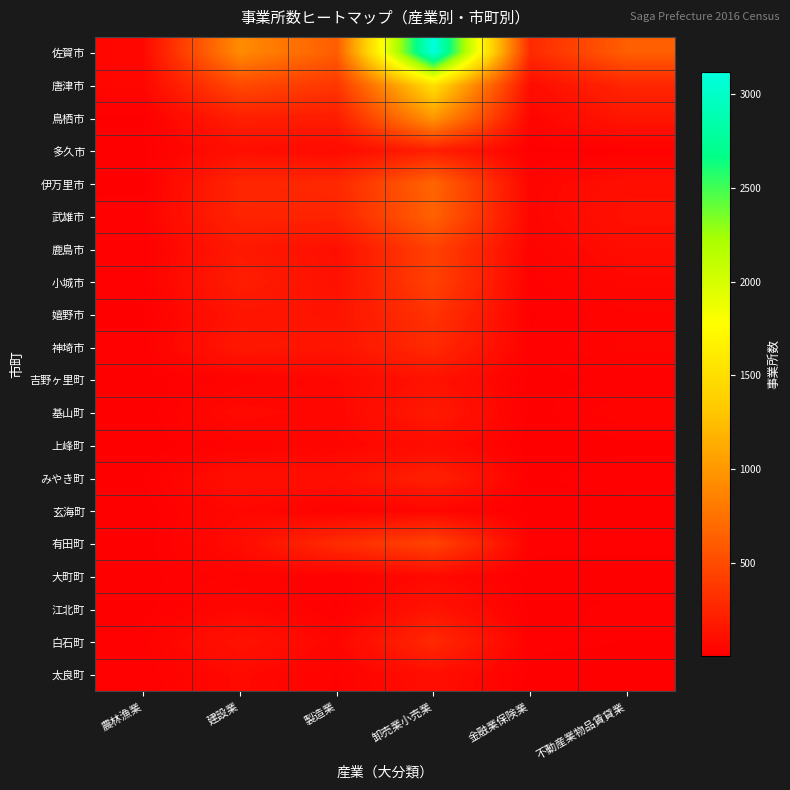

Reading left to right, extract all data points from this chart.

佐賀市: 農林漁業=57	建設業=916	製造業=614	卸売業小売業=3118	金融業保険業=278	不動産業物品賃貸業=624
唐津市: 農林漁業=51	建設業=487	製造業=359	卸売業小売業=1501	金融業保険業=89	不動産業物品賃貸業=255
鳥栖市: 農林漁業=10	建設業=207	製造業=190	卸売業小売業=993	金融業保険業=42	不動産業物品賃貸業=151
多久市: 農林漁業=10	建設業=103	製造業=78	卸売業小売業=206	金融業保険業=8	不動産業物品賃貸業=14
伊万里市: 農林漁業=8	建設業=252	製造業=268	卸売業小売業=666	金融業保険業=41	不動産業物品賃貸業=103
武雄市: 農林漁業=23	建設業=241	製造業=241	卸売業小売業=640	金融業保険業=44	不動産業物品賃貸業=120
鹿島市: 農林漁業=15	建設業=166	製造業=105	卸売業小売業=433	金融業保険業=31	不動産業物品賃貸業=88
小城市: 農林漁業=19	建設業=195	製造業=116	卸売業小売業=429	金融業保険業=20	不動産業物品賃貸業=55
嬉野市: 農林漁業=10	建設業=139	製造業=133	卸売業小売業=340	金融業保険業=11	不動産業物品賃貸業=35
神埼市: 農林漁業=18	建設業=160	製造業=139	卸売業小売業=277	金融業保険業=15	不動産業物品賃貸業=42
吉野ヶ里町: 農林漁業=5	建設業=29	製造業=58	卸売業小売業=125	金融業保険業=7	不動産業物品賃貸業=16
基山町: 農林漁業=3	建設業=72	製造業=51	卸売業小売業=175	金融業保険業=7	不動産業物品賃貸業=37
上峰町: 農林漁業=3	建設業=29	製造業=47	卸売業小売業=85	金融業保険業=4	不動産業物品賃貸業=7
みやき町: 農林漁業=12	建設業=108	製造業=104	卸売業小売業=220	金融業保険業=9	不動産業物品賃貸業=26
玄海町: 農林漁業=4	建設業=58	製造業=22	卸売業小売業=48	金融業保険業=5	不動産業物品賃貸業=1
有田町: 農林漁業=4	建設業=83	製造業=292	卸売業小売業=449	金融業保険業=18	不動産業物品賃貸業=17
大町町: 農林漁業=8	建設業=30	製造業=16	卸売業小売業=68	金融業保険業=6	不動産業物品賃貸業=6
江北町: 農林漁業=7	建設業=54	製造業=11	卸売業小売業=134	金融業保険業=6	不動産業物品賃貸業=18
白石町: 農林漁業=20	建設業=130	製造業=46	卸売業小売業=272	金融業保険業=18	不動産業物品賃貸業=13
太良町: 農林漁業=15	建設業=67	製造業=23	卸売業小売業=99	金融業保険業=7	不動産業物品賃貸業=1